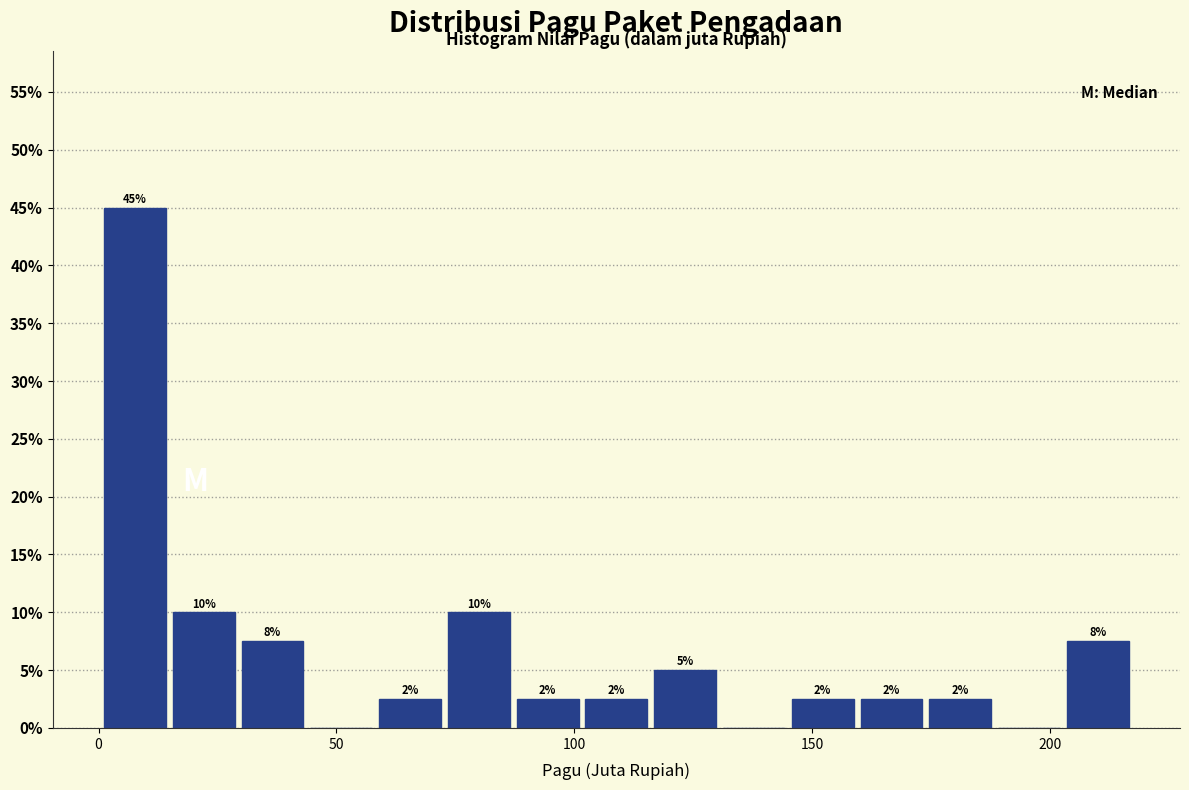

Read against the x-axis, roughly where is the centre of the tallest bar?

10